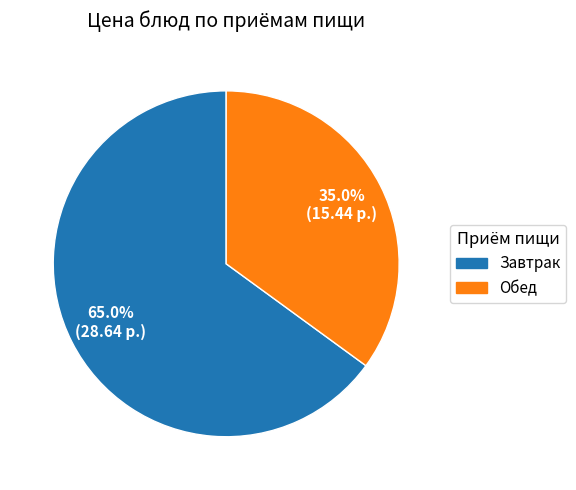

Approximately how many times larger is the value at Завтрак compared to Обед?

1.9